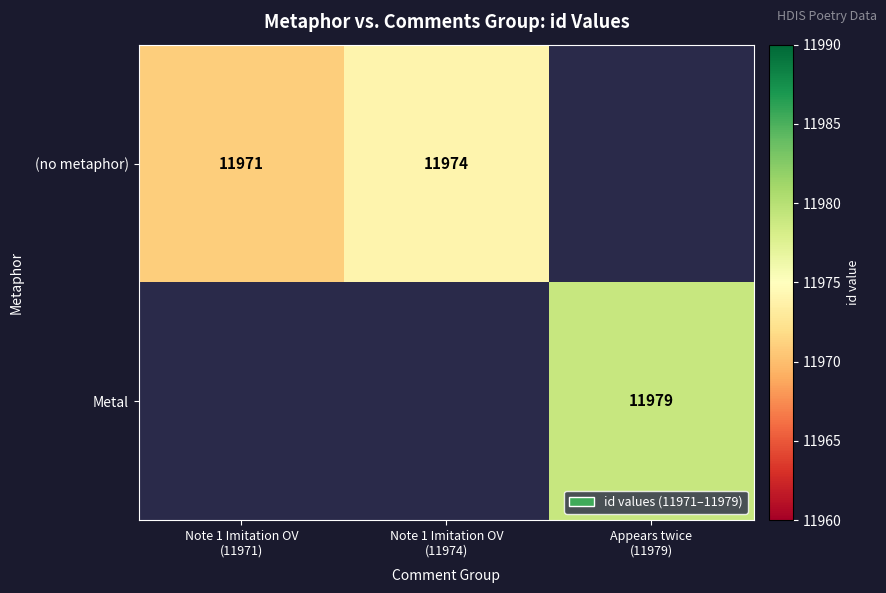

Where is (no metaphor) nearest to the value 11972?

Note 1 Imitation OV (11971)